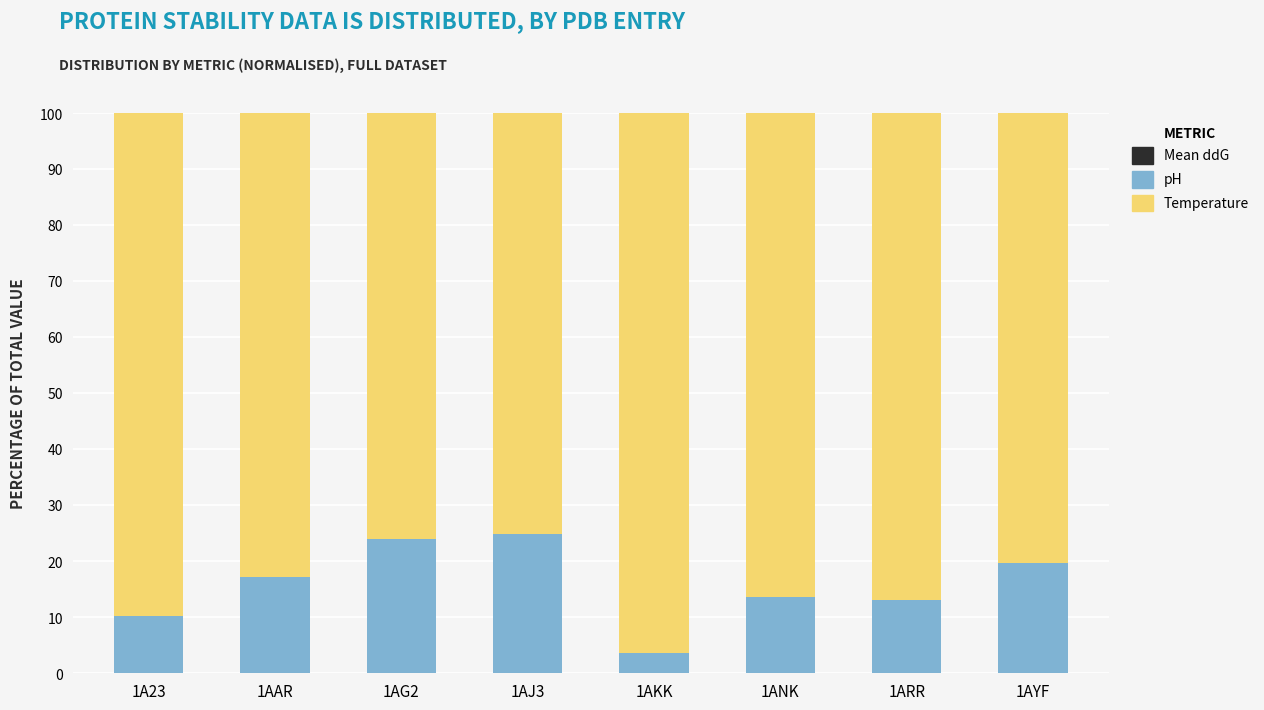

What is the average value of the pH series?

15.8